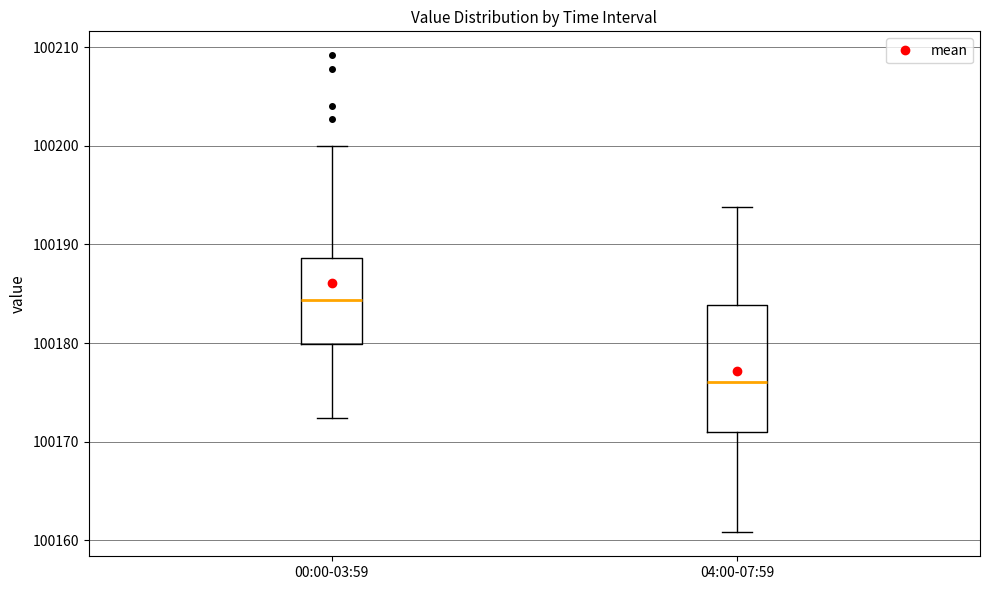

Which box's median line is the lowest?

04:00-07:59